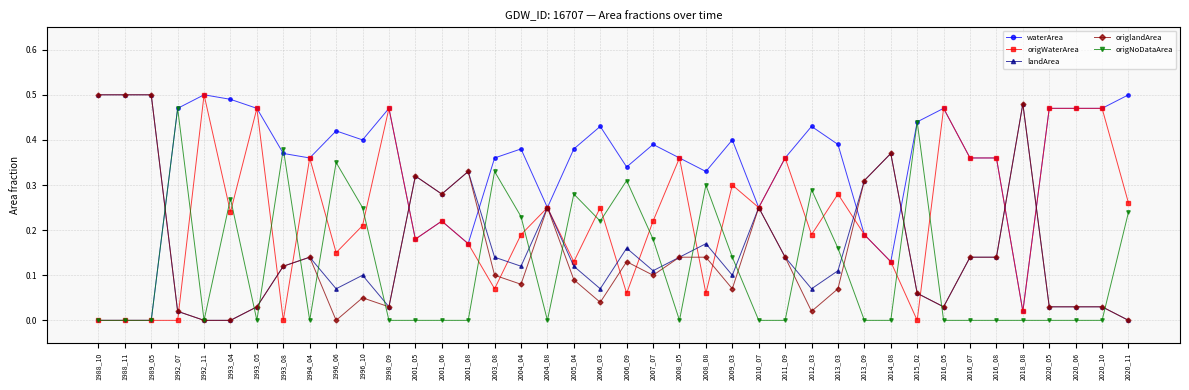

True or false: origNoDataArea has more than 2 points higher than both neighbors.

True